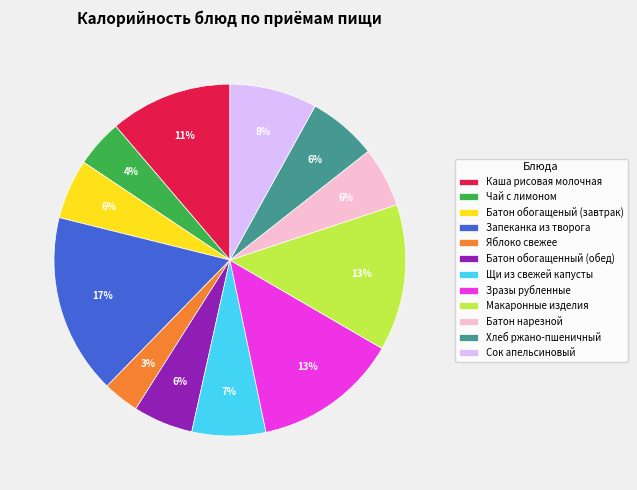

True or false: Сок апельсиновый accounts for 8% of the total.

True